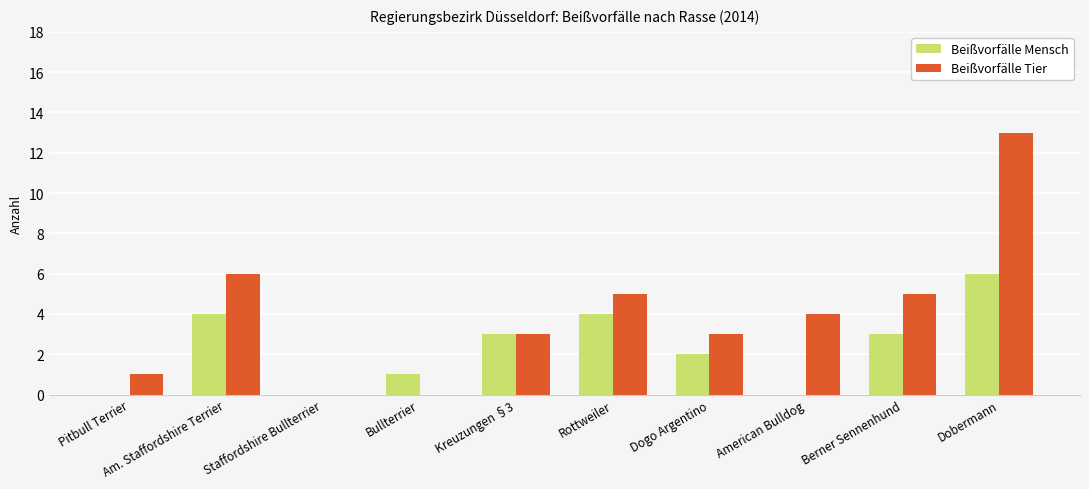

What is the total value across all series at Am. Staffordshire Terrier?

10